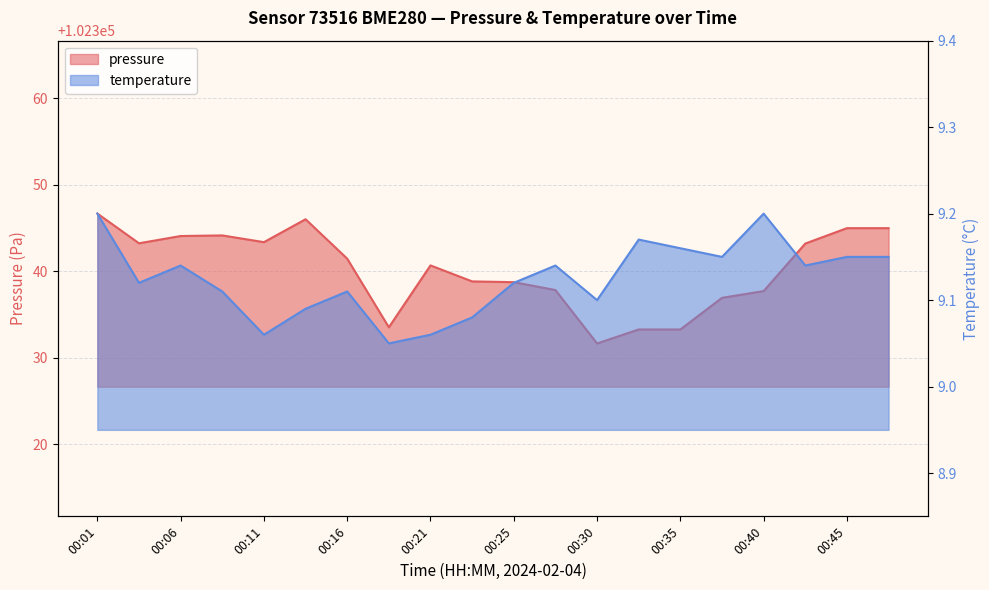

At which category is the sum across all series the highest?

00:01